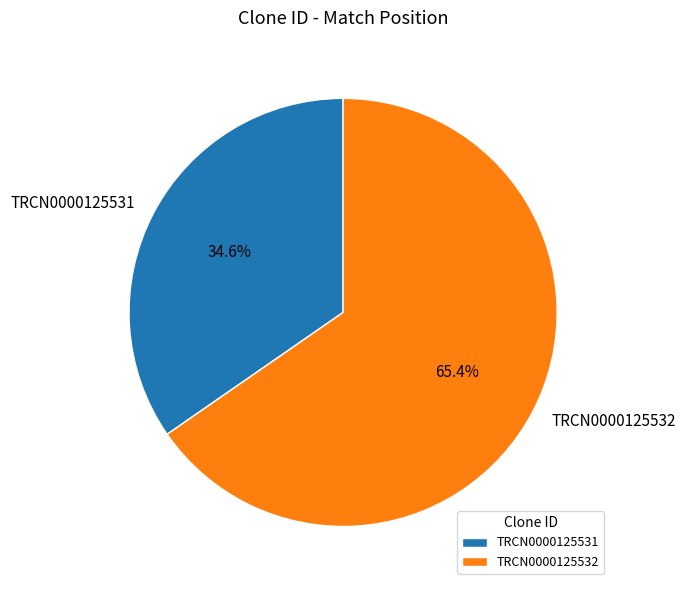

Is it true that TRCN0000125532 is 74% of the pie?

False